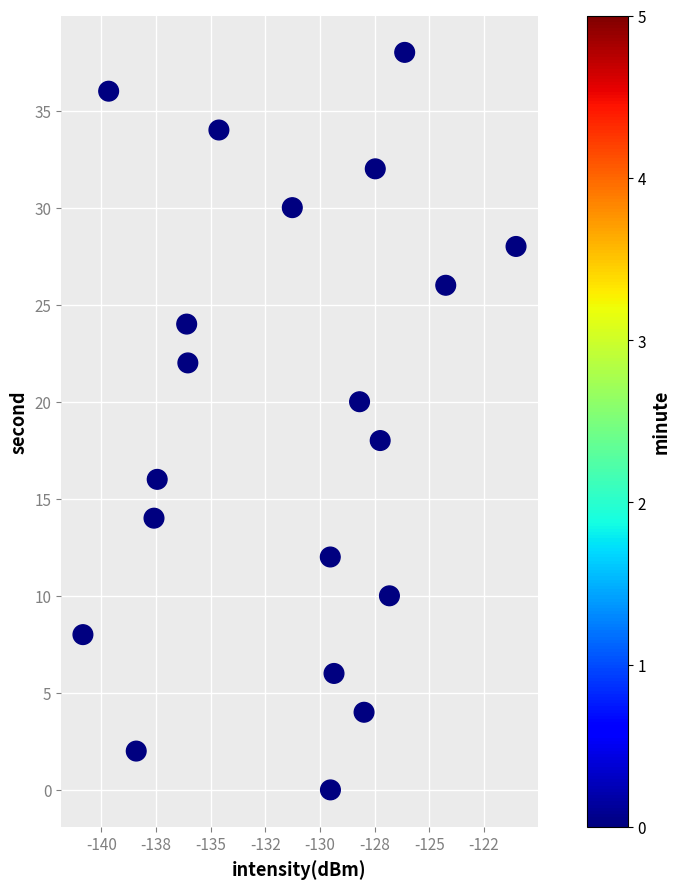

What is the range of Y values (max minus min)?

38